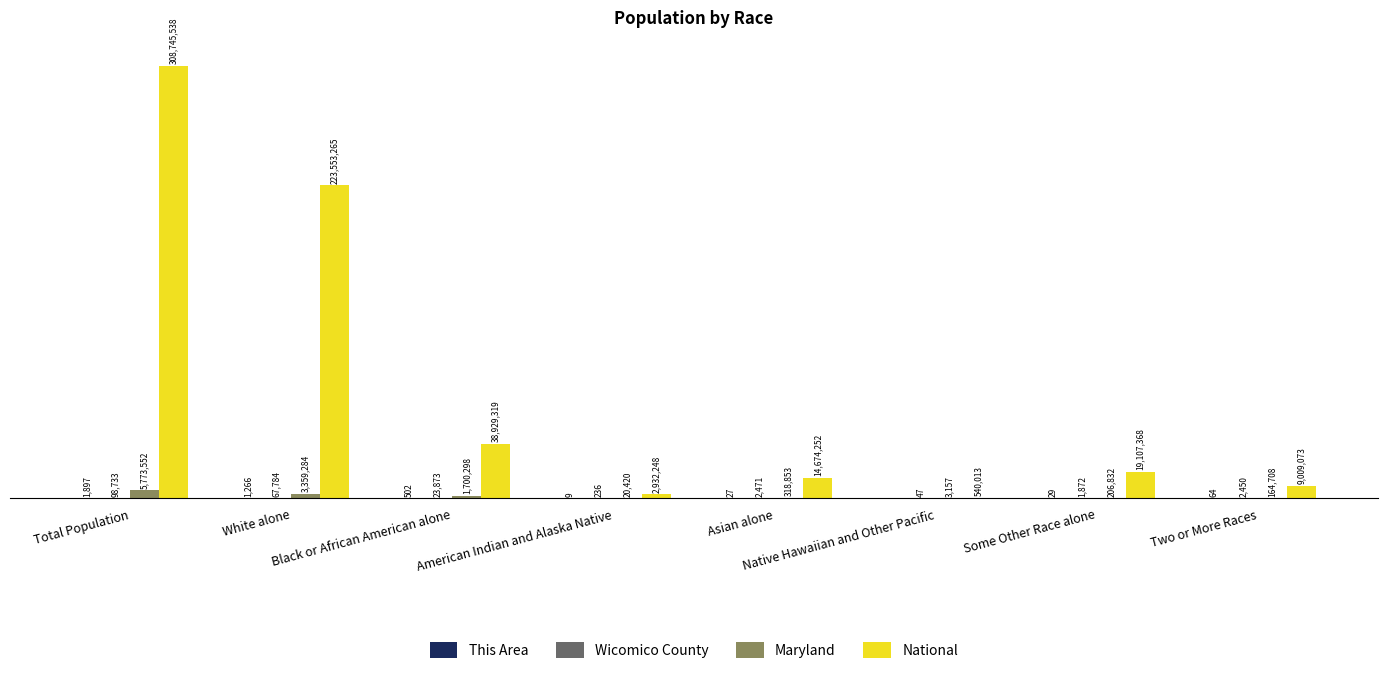

The This Area series shows 38 at Two or More Races. True or false?

False